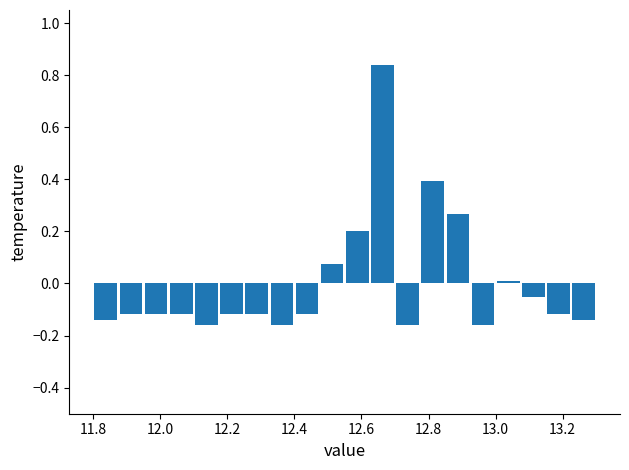

Around what value on the x-axis is the tallest bar? Give the approximate position of its centre, as read against the axis.

12.66